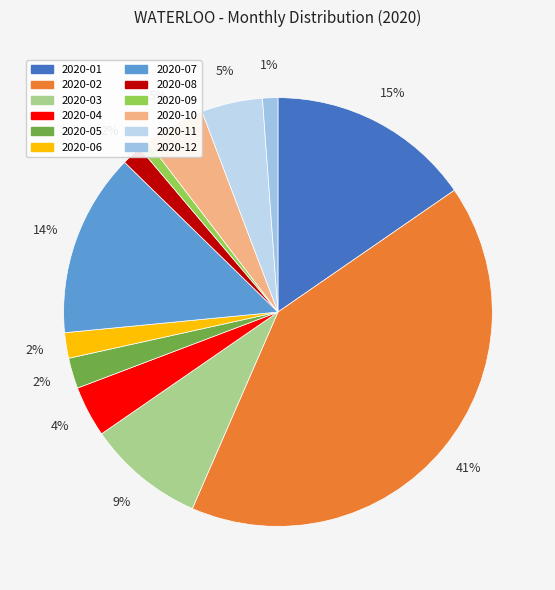

Rank the categories by value from highest to lowest.

2020-02, 2020-01, 2020-07, 2020-03, 2020-10, 2020-11, 2020-04, 2020-05, 2020-06, 2020-08, 2020-12, 2020-09